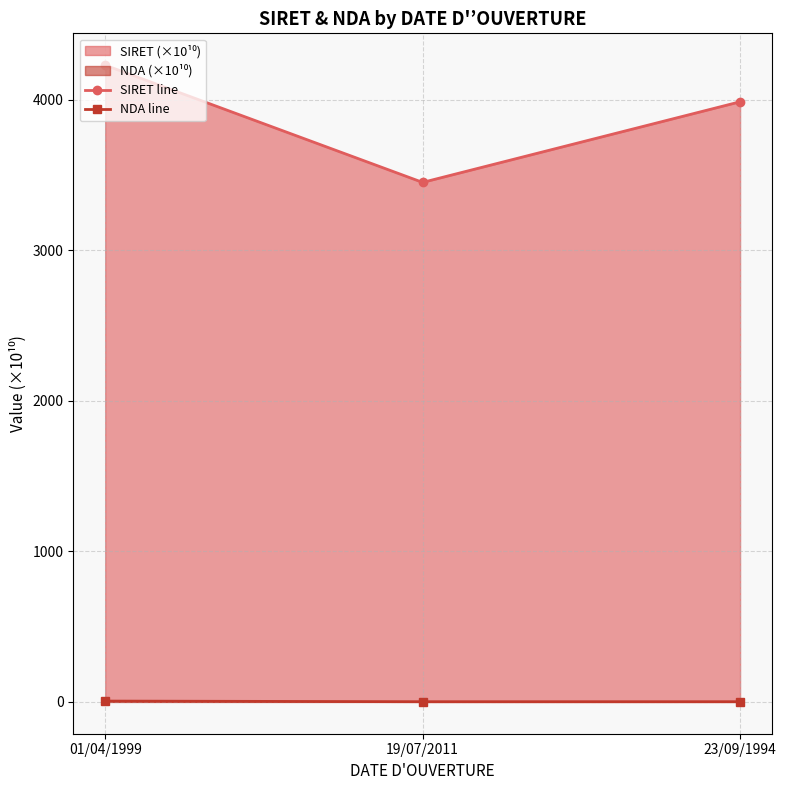

At which category does the chart reach its minimum across all series?

23/09/1994